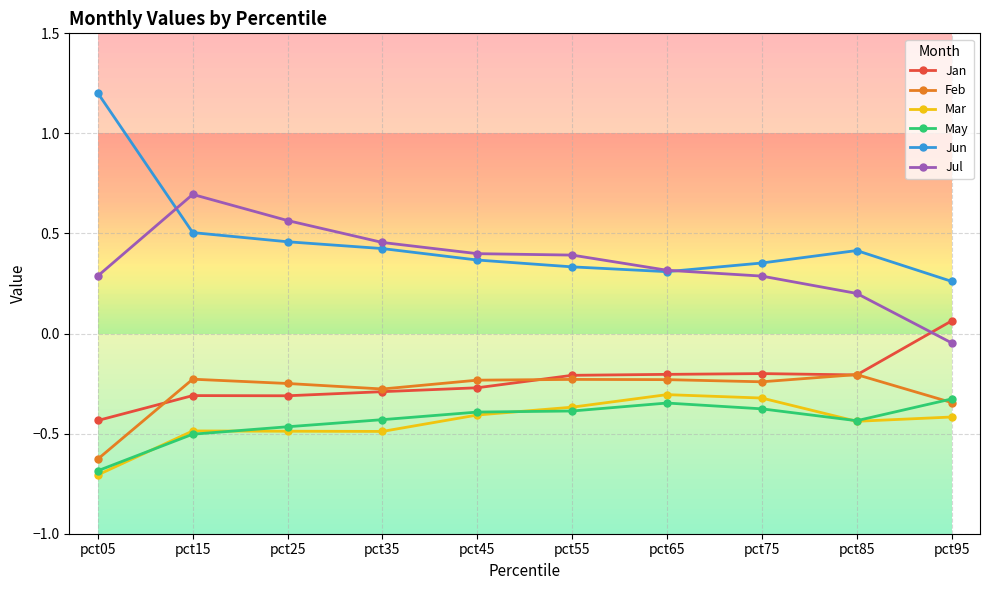

At pct05, list the series in order from largest to smallest.

Jun, Jul, Jan, Feb, May, Mar